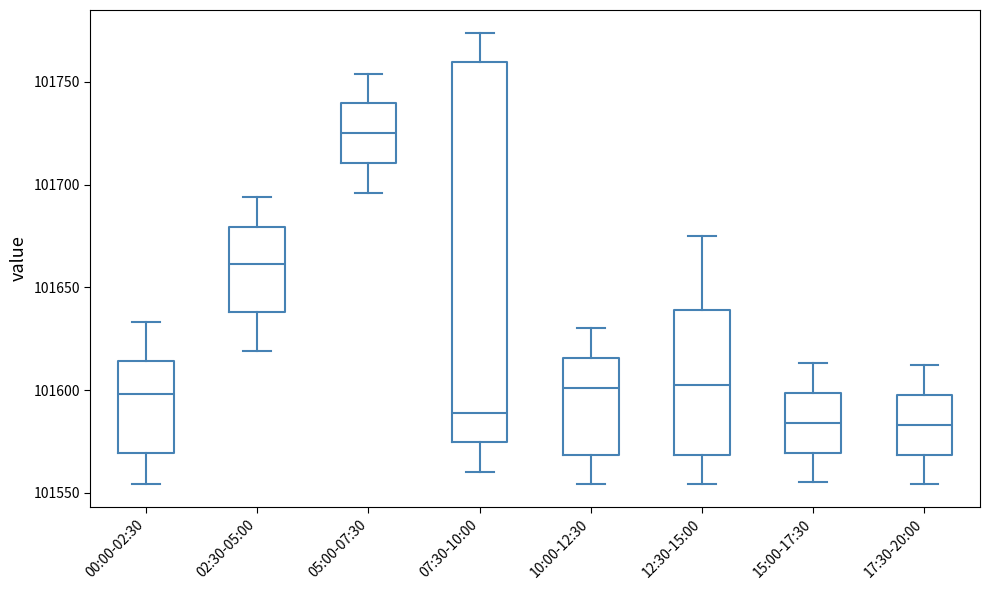

Reading left to right, read every box against the y-axis: the position of its median line, the range the box covers, and the ends of its whiskers. The values are not printed on the chart, so give them approximately, as read against the axis.

00:00-02:30: median 101600, box 101570 to 101615, whiskers 101555 to 101635
02:30-05:00: median 101660, box 101640 to 101680, whiskers 101620 to 101695
05:00-07:30: median 101725, box 101710 to 101740, whiskers 101695 to 101755
07:30-10:00: median 101590, box 101575 to 101760, whiskers 101560 to 101775
10:00-12:30: median 101600, box 101570 to 101615, whiskers 101555 to 101630
12:30-15:00: median 101605, box 101570 to 101640, whiskers 101555 to 101675
15:00-17:30: median 101585, box 101570 to 101600, whiskers 101555 to 101615
17:30-20:00: median 101585, box 101570 to 101600, whiskers 101555 to 101610